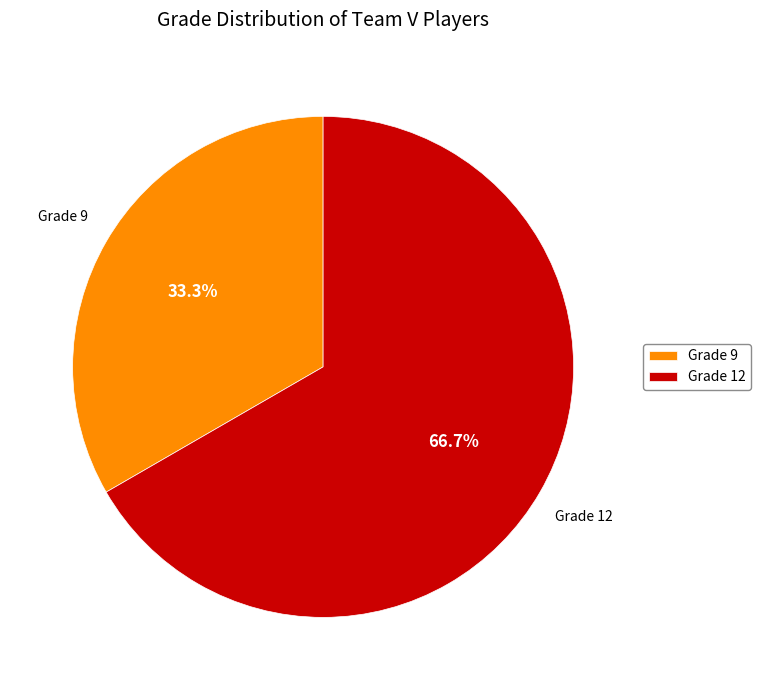

Is there any slice that represents more than half of the pie?

Yes